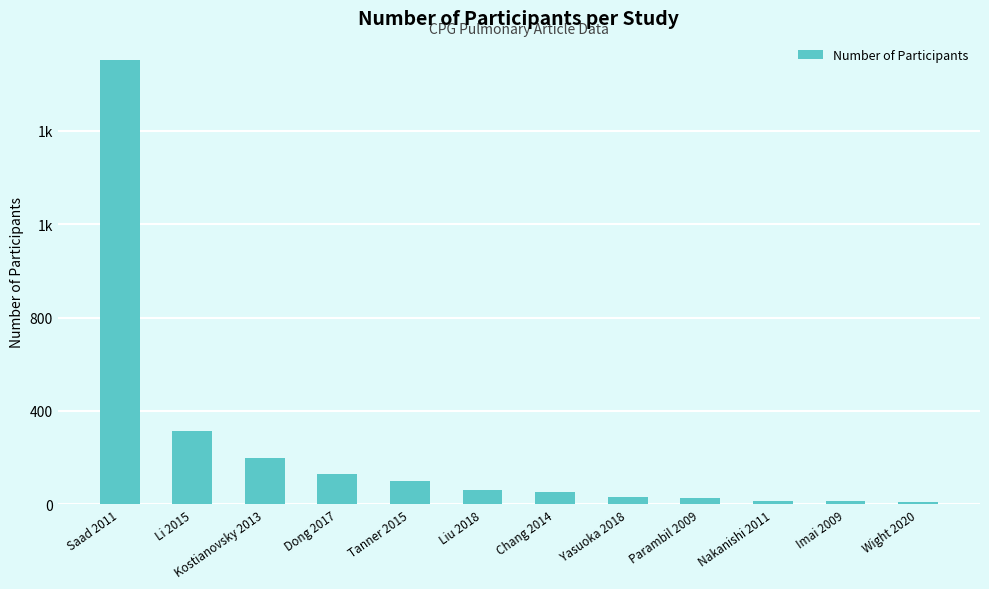

Does the chart contain any negative values?

No